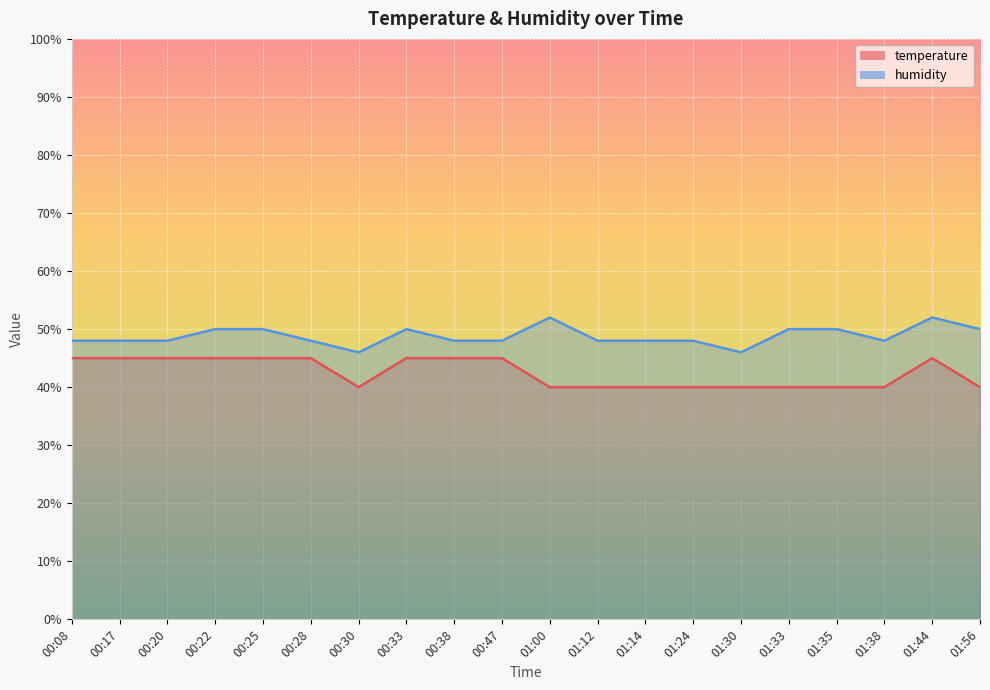

Rank the series by their average value, from lowest to highest.

temperature, humidity